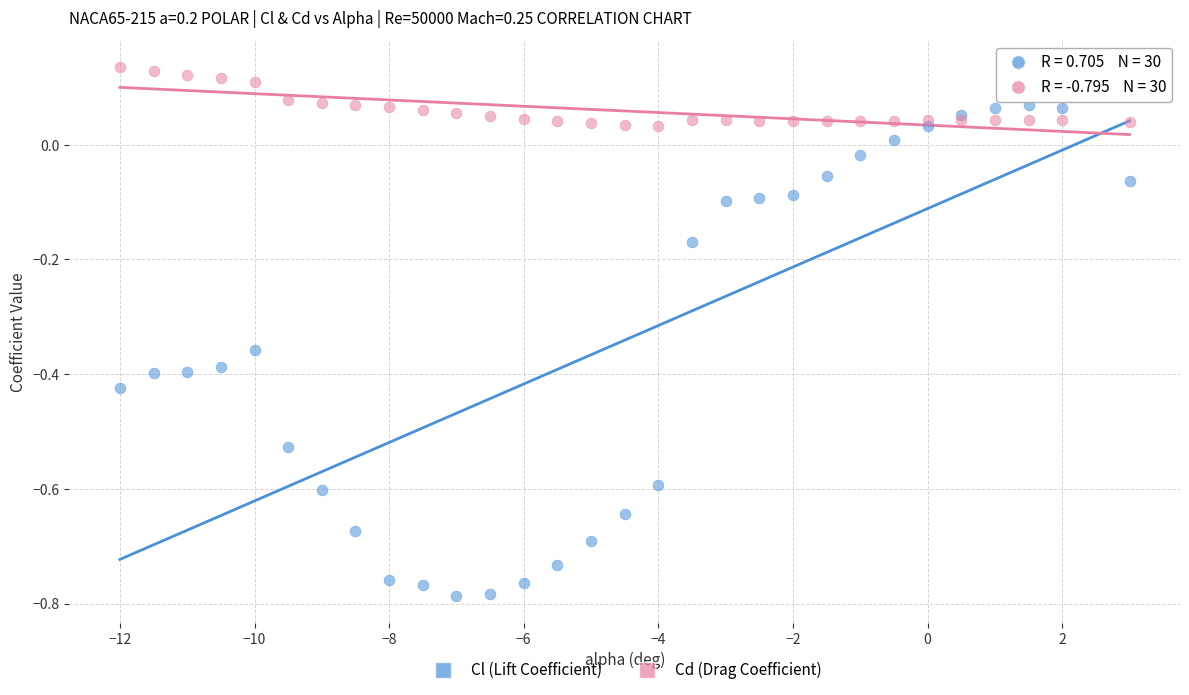

What are all the series names shown in the legend?

Cl (Lift Coefficient), Cd (Drag Coefficient)